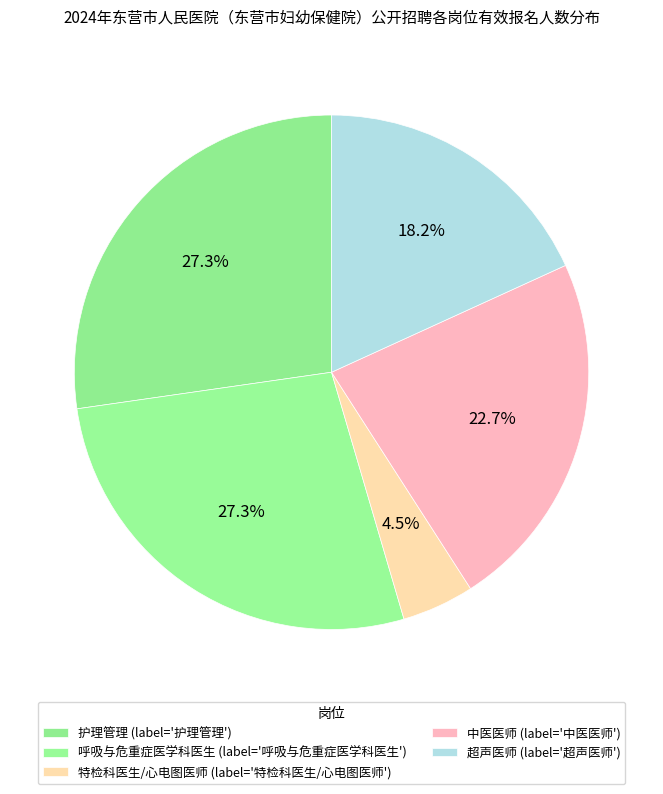

Does any single category account for the majority?

No